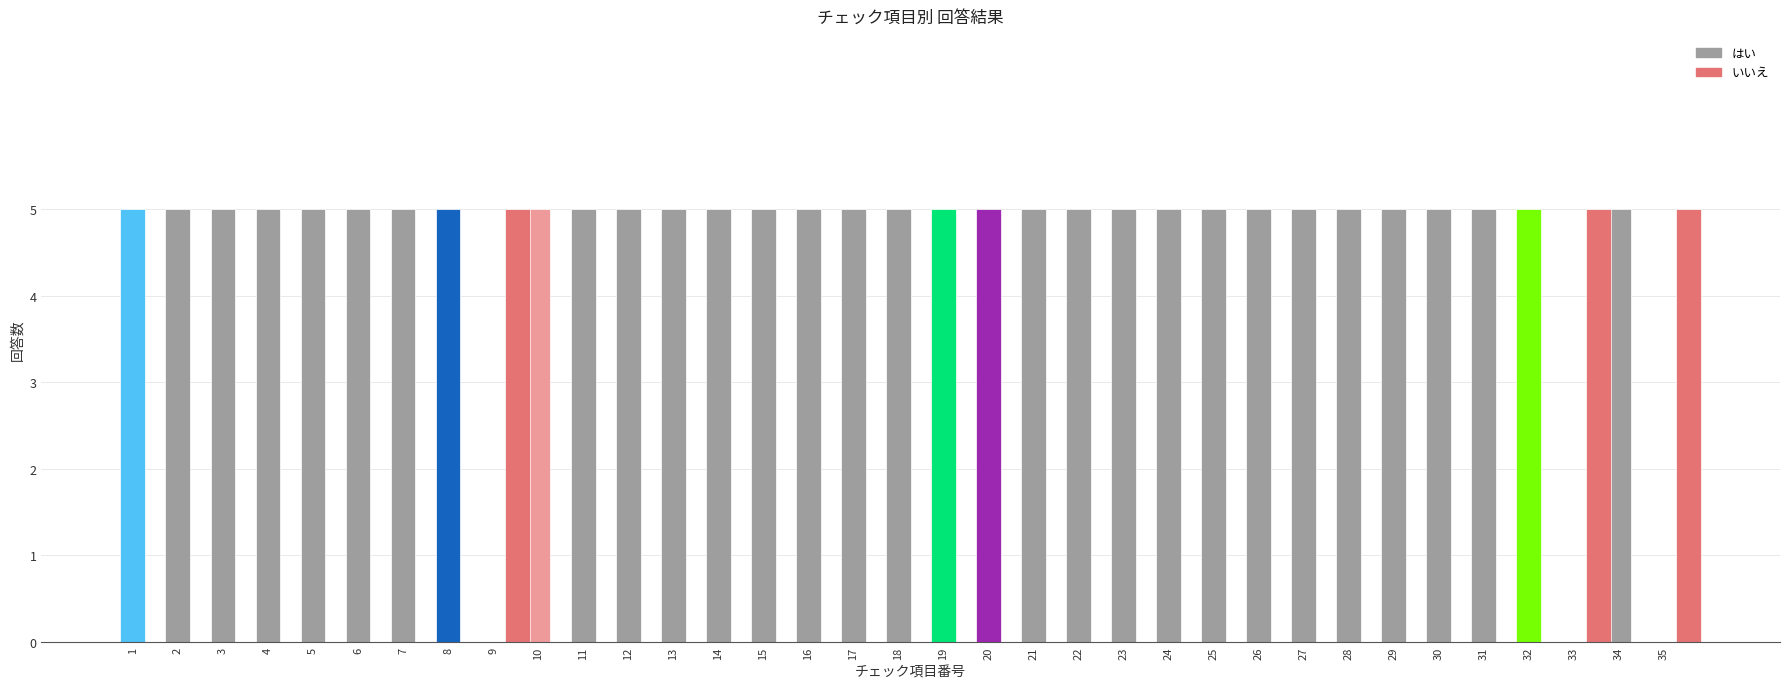

Between 22 and 25, which series saw the biggest shift?

はい